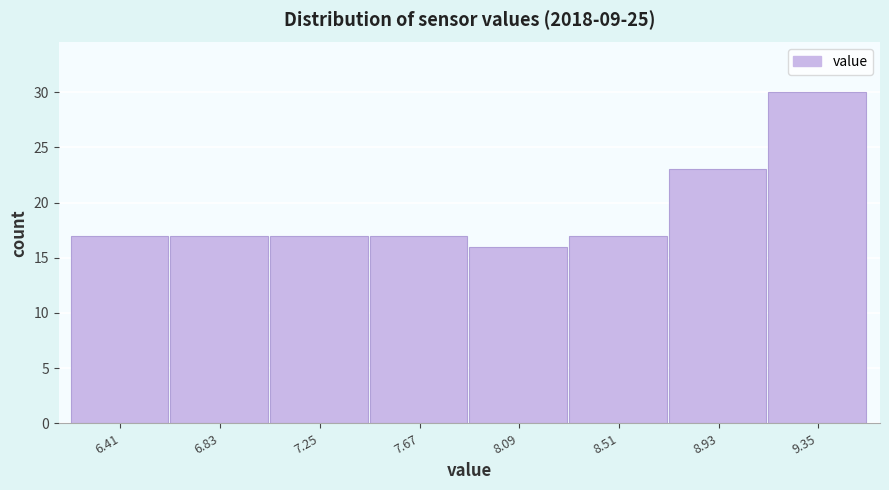

Which range on the x-axis has the tallest bar?

9.14 to 9.56